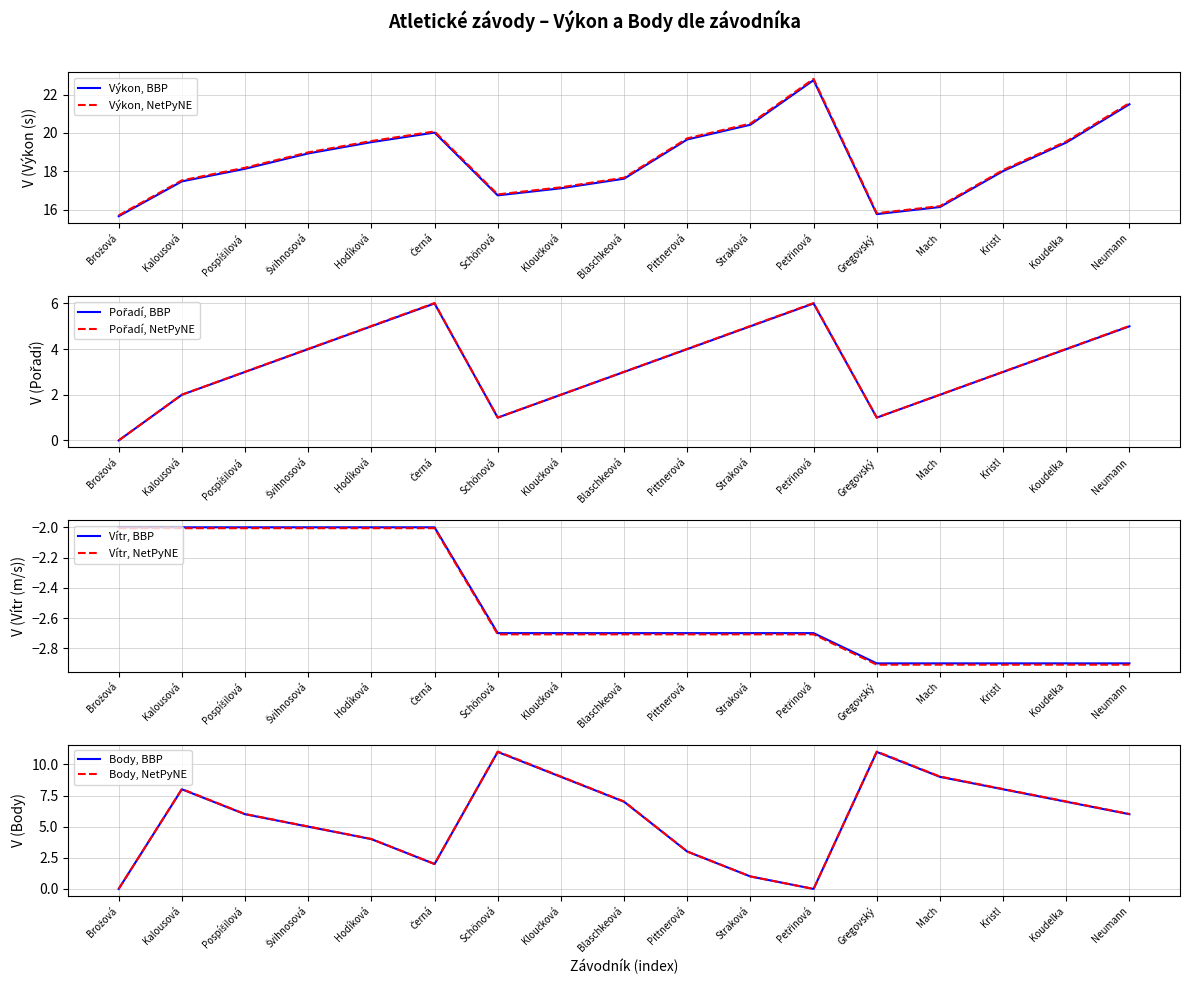

How many data points does each series have?

17